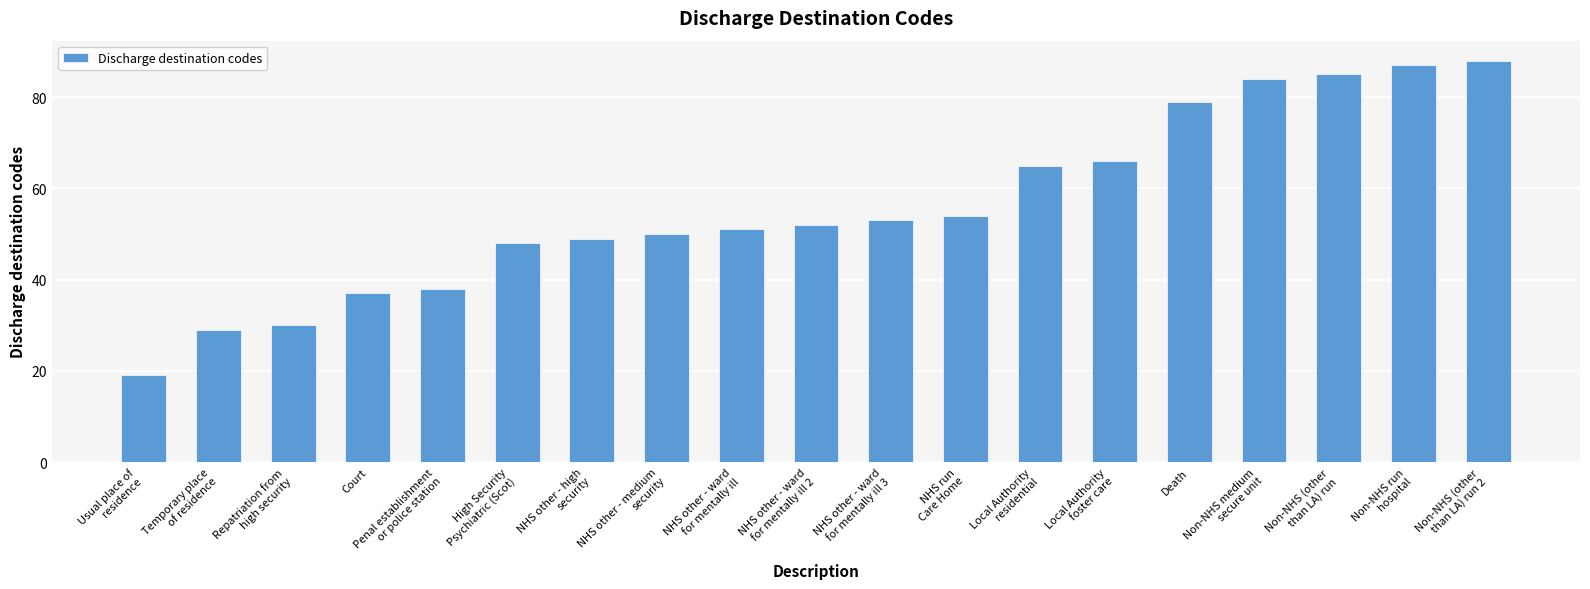

At which category does the chart reach its minimum across all series?

Usual place of
residence